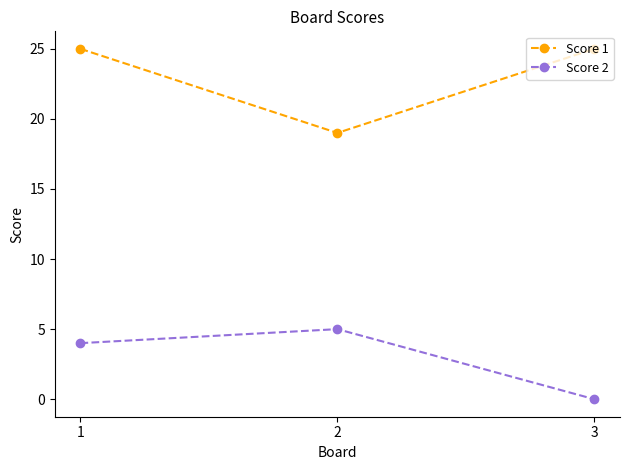

The Score 2 series shows 5 at 2. True or false?

True